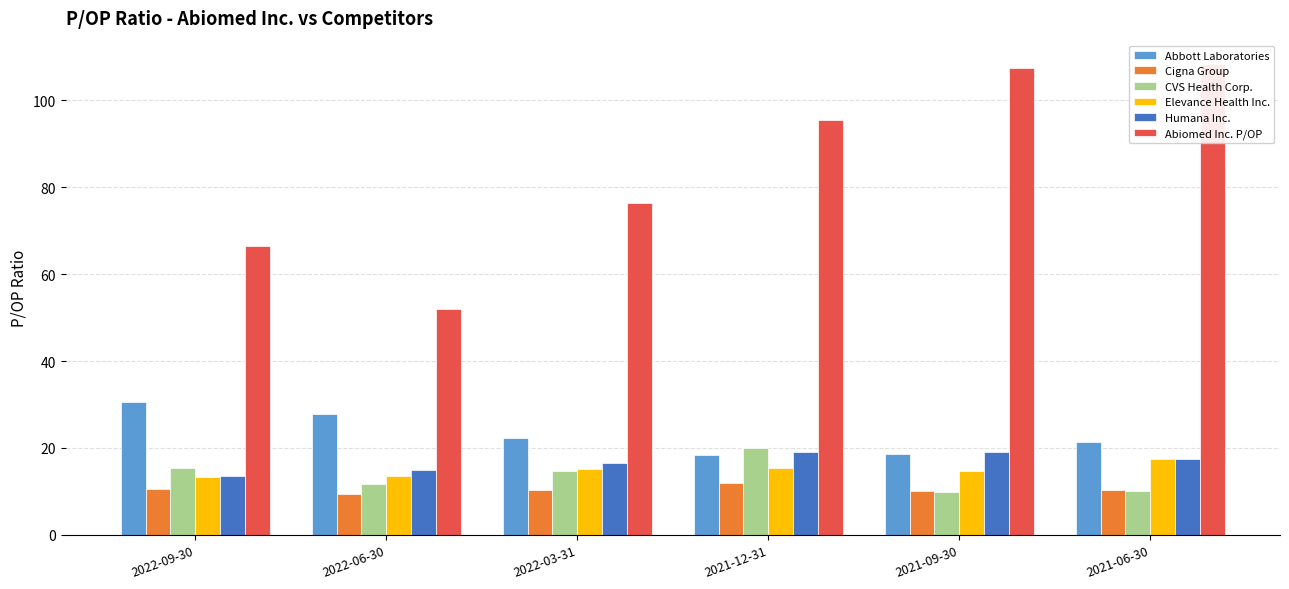

Which series has the largest range (max minus min)?

Abiomed Inc. P/OP